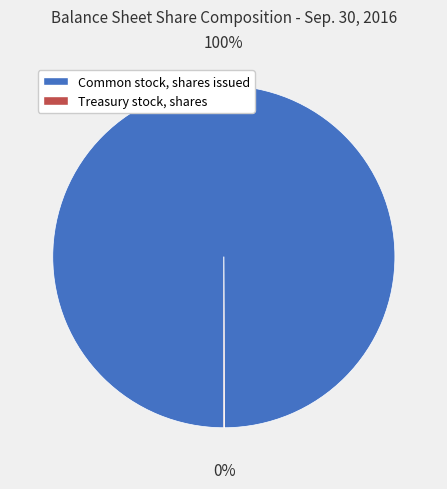

Which category has the biggest portion of the pie?

Common stock, shares issued